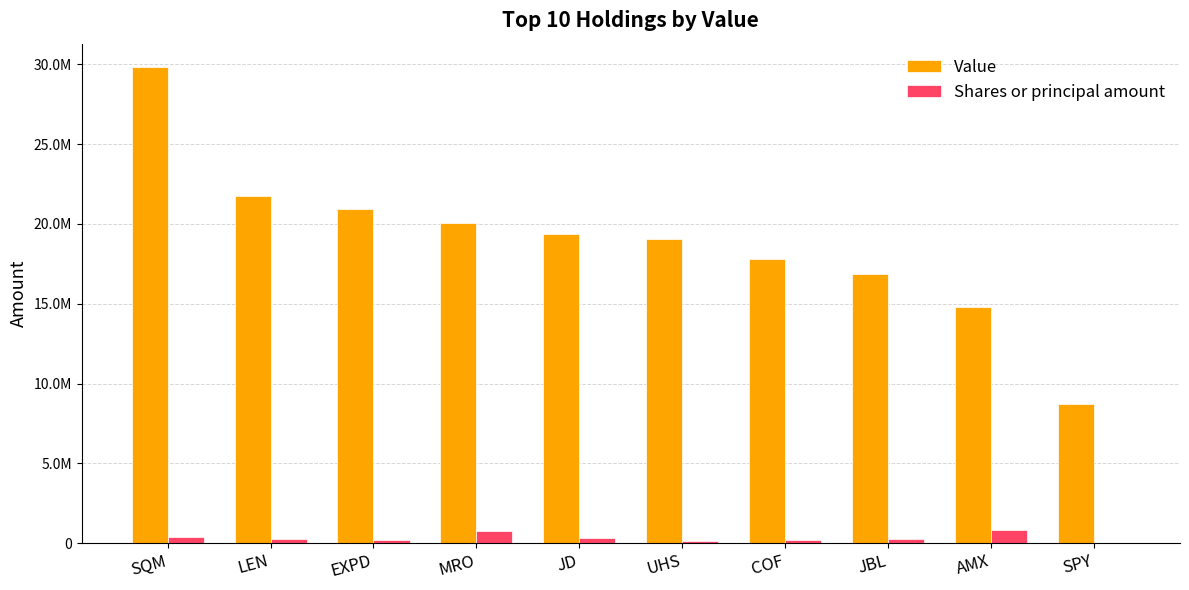

Rank the series by their average value, from lowest to highest.

Shares or principal amount, Value